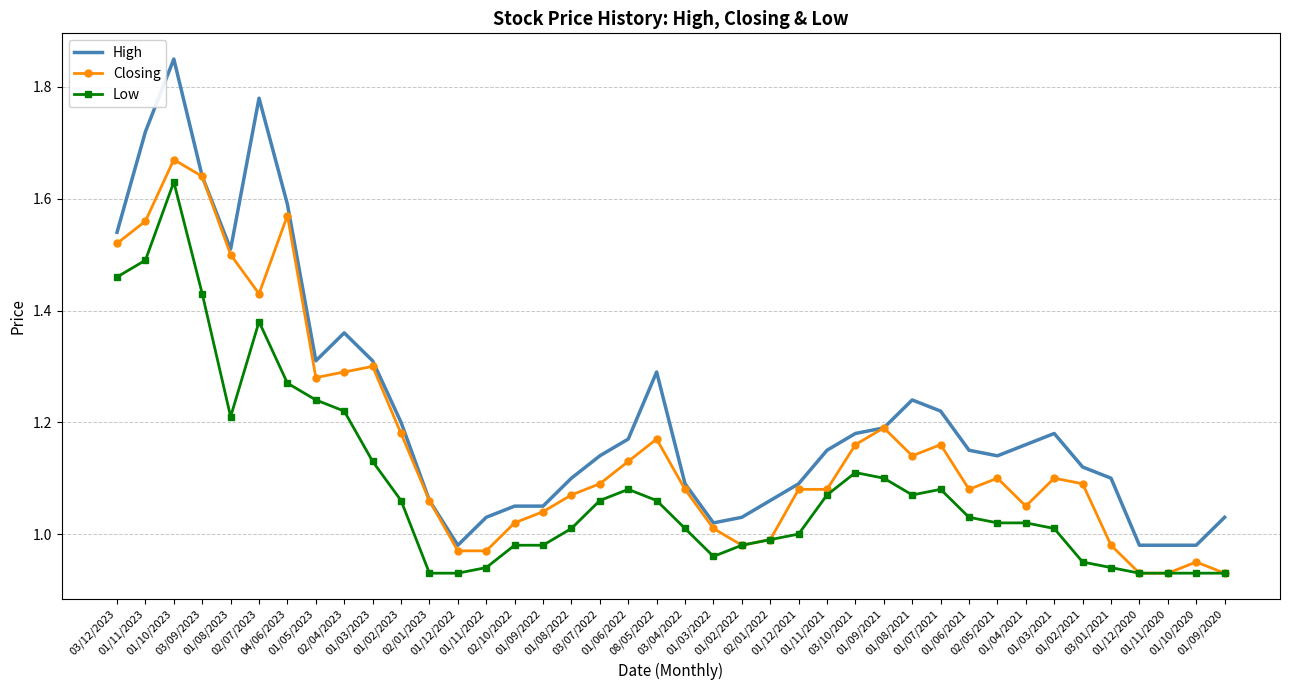

What is the spread (max minus min) of values at 01/10/2023?

0.2